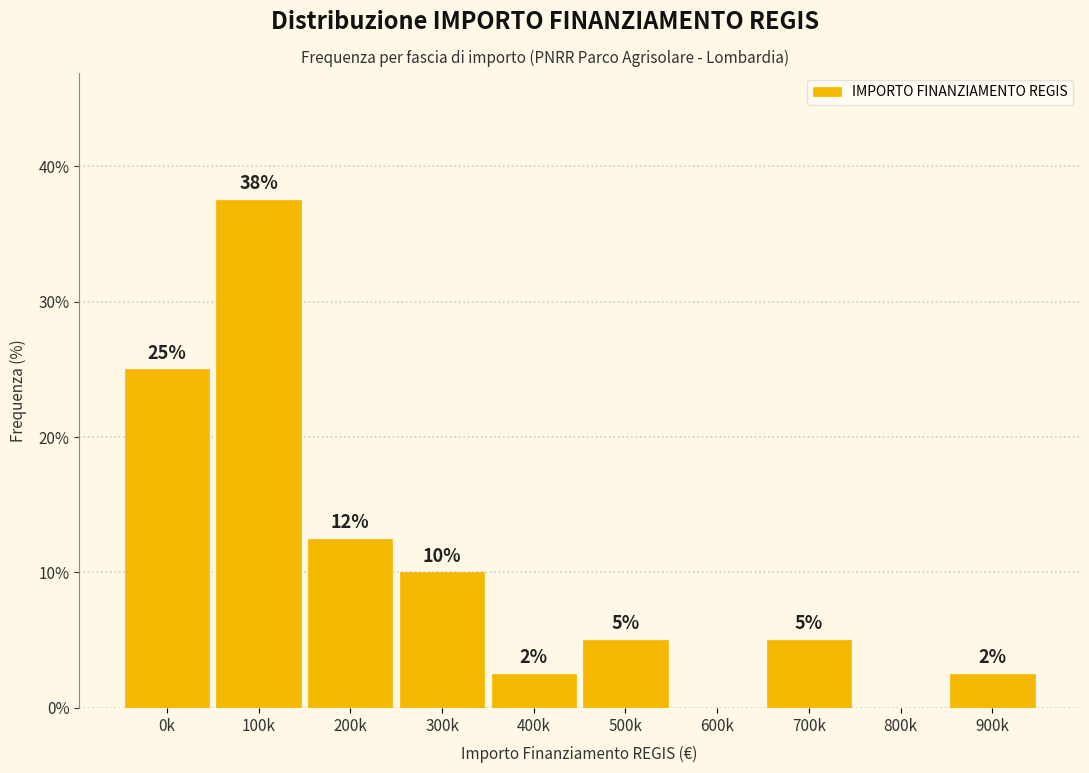

What is the change in value from 500k to 800k?

-5.0